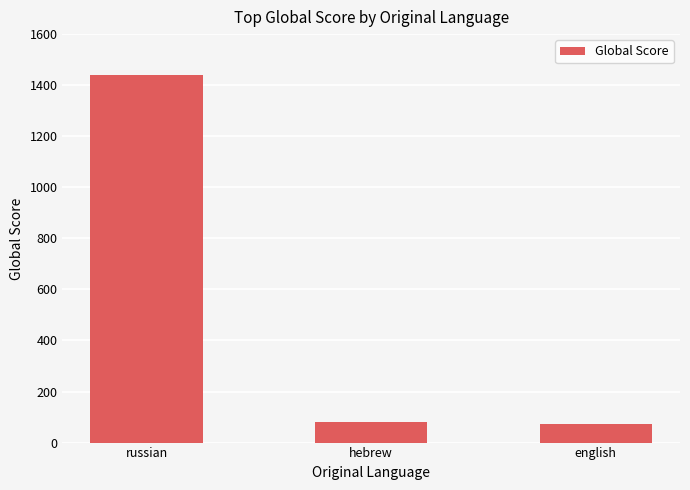

How many bars are there in total?

3